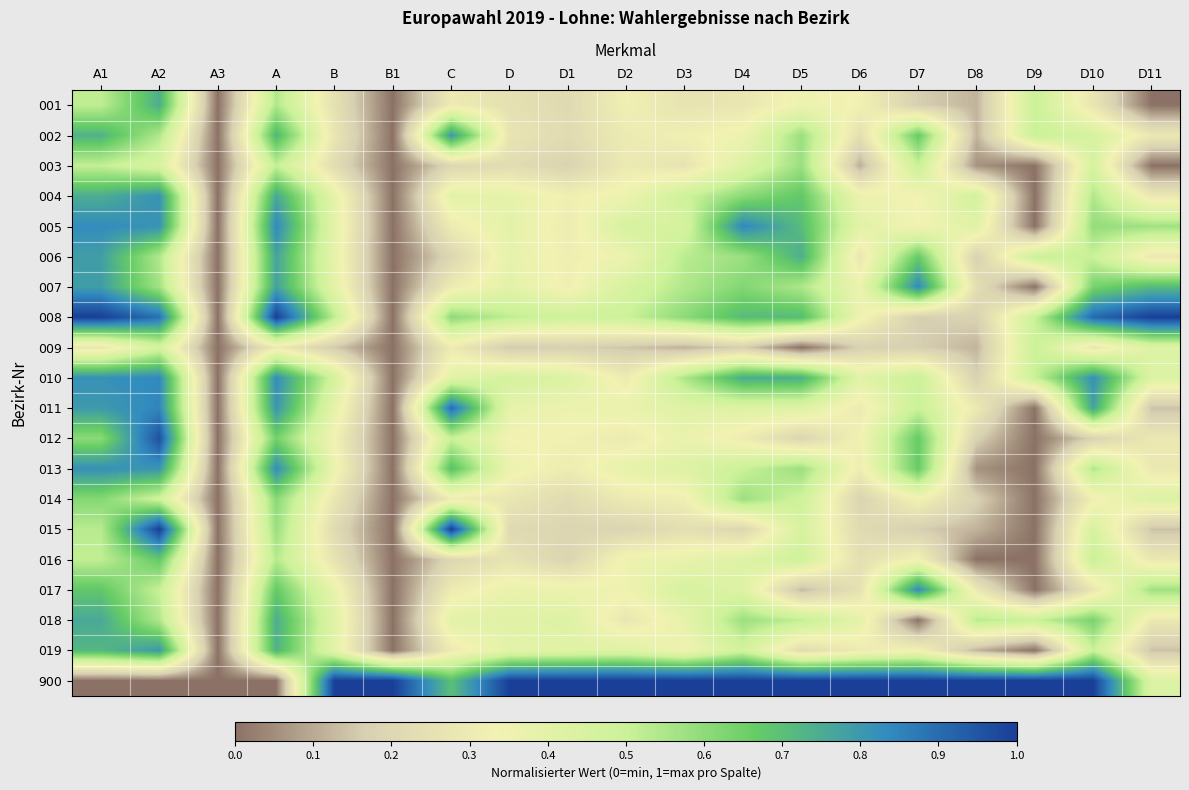

Reading left to right, list all the values displayed in this chart.

001: A1=0.5	A2=0.7	A3=0.0	A=0.5	B=0.2	B1=0.0	C=0.3	D=0.2	D1=0.2	D2=0.3	D3=0.3	D4=0.3	D5=0.4	D6=0.3	D7=0.2	D8=0.1	D9=0.5	D10=0.3	D11=0.0
002: A1=0.7	A2=0.5	A3=0.0	A=0.7	B=0.3	B1=0.0	C=0.8	D=0.3	D1=0.2	D2=0.3	D3=0.3	D4=0.4	D5=0.6	D6=0.2	D7=0.7	D8=0.1	D9=0.5	D10=0.5	D11=0.3
003: A1=0.5	A2=0.4	A3=0.0	A=0.5	B=0.2	B1=0.0	C=0.2	D=0.2	D1=0.2	D2=0.3	D3=0.3	D4=0.4	D5=0.6	D6=0.1	D7=0.5	D8=0.1	D9=0.0	D10=0.5	D11=0.0
004: A1=0.7	A2=0.8	A3=0.0	A=0.8	B=0.4	B1=0.0	C=0.4	D=0.4	D1=0.3	D2=0.4	D3=0.5	D4=0.6	D5=0.7	D6=0.4	D7=0.3	D8=0.5	D9=0.0	D10=0.5	D11=0.3
005: A1=0.8	A2=0.8	A3=0.0	A=0.8	B=0.4	B1=0.0	C=0.3	D=0.4	D1=0.3	D2=0.5	D3=0.5	D4=0.8	D5=0.7	D6=0.4	D7=0.3	D8=0.4	D9=0.0	D10=0.6	D11=0.6
006: A1=0.8	A2=0.5	A3=0.0	A=0.8	B=0.4	B1=0.0	C=0.2	D=0.4	D1=0.3	D2=0.4	D3=0.5	D4=0.6	D5=0.7	D6=0.3	D7=0.7	D8=0.2	D9=0.5	D10=0.5	D11=0.3
007: A1=0.8	A2=0.6	A3=0.0	A=0.8	B=0.4	B1=0.0	C=0.3	D=0.4	D1=0.3	D2=0.4	D3=0.5	D4=0.6	D5=0.5	D6=0.4	D7=0.8	D8=0.2	D9=0.0	D10=0.6	D11=0.7
008: A1=1.0	A2=0.9	A3=0.0	A=1.0	B=0.5	B1=0.0	C=0.6	D=0.5	D1=0.5	D2=0.5	D3=0.6	D4=0.7	D5=0.7	D6=0.4	D7=0.2	D8=0.2	D9=0.5	D10=0.9	D11=1.0
009: A1=0.3	A2=0.5	A3=0.0	A=0.3	B=0.2	B1=0.0	C=0.3	D=0.2	D1=0.2	D2=0.1	D3=0.1	D4=0.2	D5=0.0	D6=0.2	D7=0.2	D8=0.1	D9=0.5	D10=0.3	D11=0.4
010: A1=0.8	A2=0.8	A3=0.0	A=0.8	B=0.5	B1=0.0	C=0.4	D=0.5	D1=0.4	D2=0.3	D3=0.6	D4=0.8	D5=0.7	D6=0.4	D7=0.5	D8=0.2	D9=0.5	D10=0.8	D11=0.4
011: A1=0.8	A2=0.8	A3=0.0	A=0.8	B=0.4	B1=0.0	C=0.9	D=0.4	D1=0.4	D2=0.4	D3=0.4	D4=0.4	D5=0.4	D6=0.3	D7=0.5	D8=0.3	D9=0.0	D10=0.8	D11=0.1
012: A1=0.6	A2=1.0	A3=0.0	A=0.6	B=0.3	B1=0.0	C=0.5	D=0.3	D1=0.3	D2=0.3	D3=0.4	D4=0.3	D5=0.2	D6=0.3	D7=0.7	D8=0.2	D9=0.0	D10=0.2	D11=0.3
013: A1=0.8	A2=0.8	A3=0.0	A=0.8	B=0.4	B1=0.0	C=0.7	D=0.4	D1=0.3	D2=0.4	D3=0.4	D4=0.5	D5=0.6	D6=0.3	D7=0.7	D8=0.1	D9=0.0	D10=0.5	D11=0.3
014: A1=0.6	A2=0.5	A3=0.0	A=0.6	B=0.3	B1=0.0	C=0.3	D=0.3	D1=0.2	D2=0.3	D3=0.3	D4=0.6	D5=0.5	D6=0.2	D7=0.3	D8=0.2	D9=0.0	D10=0.3	D11=0.4
015: A1=0.5	A2=1.0	A3=0.0	A=0.6	B=0.2	B1=0.0	C=1.0	D=0.2	D1=0.2	D2=0.2	D3=0.2	D4=0.2	D5=0.5	D6=0.2	D7=0.2	D8=0.1	D9=0.0	D10=0.5	D11=0.1
016: A1=0.5	A2=0.7	A3=0.0	A=0.5	B=0.3	B1=0.0	C=0.2	D=0.3	D1=0.2	D2=0.4	D3=0.4	D4=0.4	D5=0.5	D6=0.2	D7=0.3	D8=0.0	D9=0.0	D10=0.5	D11=0.3
017: A1=0.7	A2=0.5	A3=0.0	A=0.7	B=0.4	B1=0.0	C=0.3	D=0.4	D1=0.4	D2=0.3	D3=0.5	D4=0.4	D5=0.1	D6=0.3	D7=0.8	D8=0.3	D9=0.0	D10=0.3	D11=0.6
018: A1=0.8	A2=0.5	A3=0.0	A=0.7	B=0.4	B1=0.0	C=0.4	D=0.4	D1=0.4	D2=0.3	D3=0.4	D4=0.6	D5=0.5	D6=0.4	D7=0.0	D8=0.5	D9=0.5	D10=0.6	D11=0.3
019: A1=0.7	A2=0.8	A3=0.0	A=0.7	B=0.4	B1=0.0	C=0.3	D=0.4	D1=0.4	D2=0.4	D3=0.3	D4=0.5	D5=0.2	D6=0.3	D7=0.3	D8=0.1	D9=0.0	D10=0.5	D11=0.1
900: A1=0.0	A2=0.0	A3=0.0	A=0.0	B=1.0	B1=1.0	C=0.7	D=1.0	D1=1.0	D2=1.0	D3=1.0	D4=1.0	D5=1.0	D6=1.0	D7=1.0	D8=1.0	D9=1.0	D10=1.0	D11=0.4